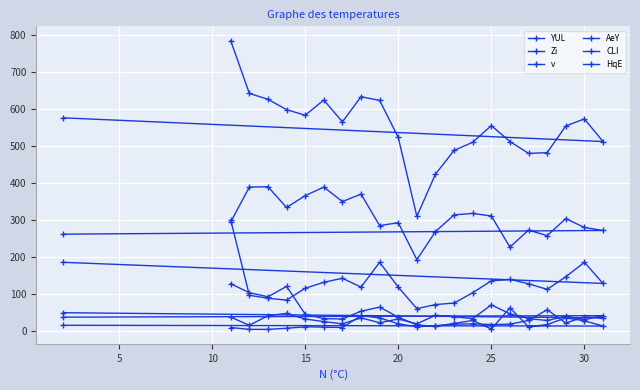

True or false: YUL and Zi intersect in this chart.

False